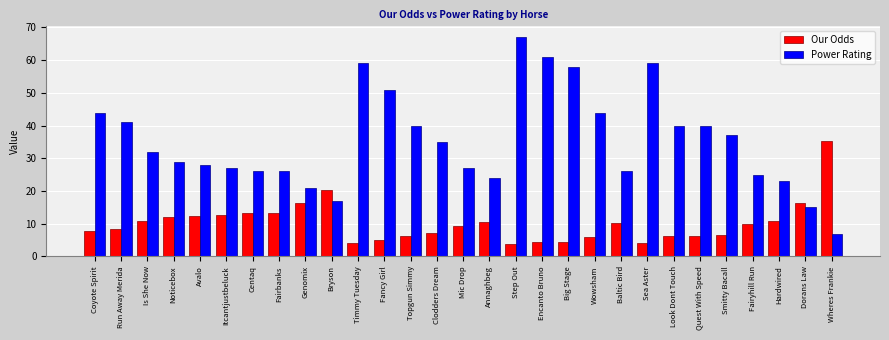

Count the number of data series in this chart.

2